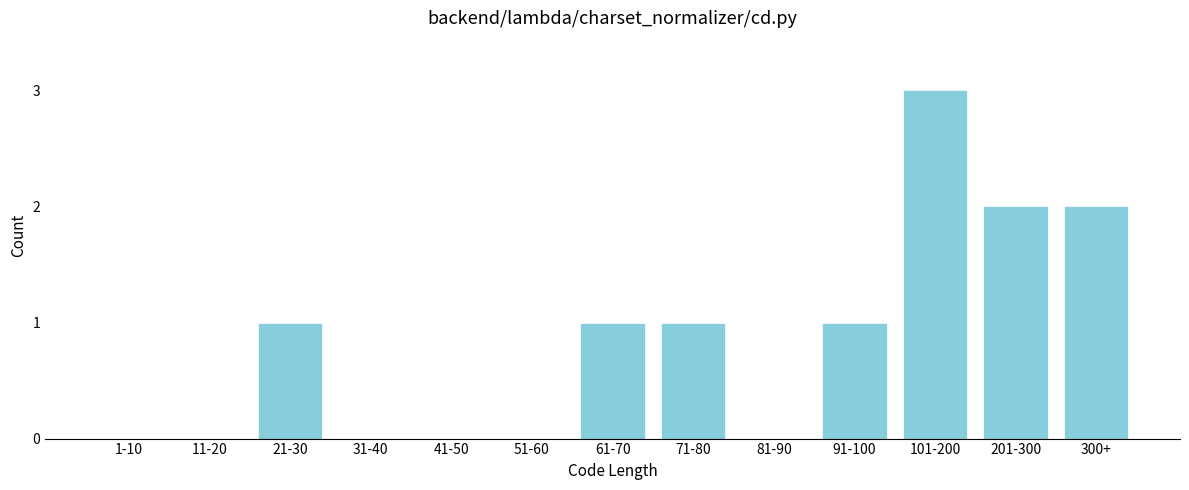

Reading left to right, transcribe all the data shown in this chart.

1-10=0	11-20=0	21-30=1	31-40=0	41-50=0	51-60=0	61-70=1	71-80=1	81-90=0	91-100=1	101-200=3	201-300=2	300+=2